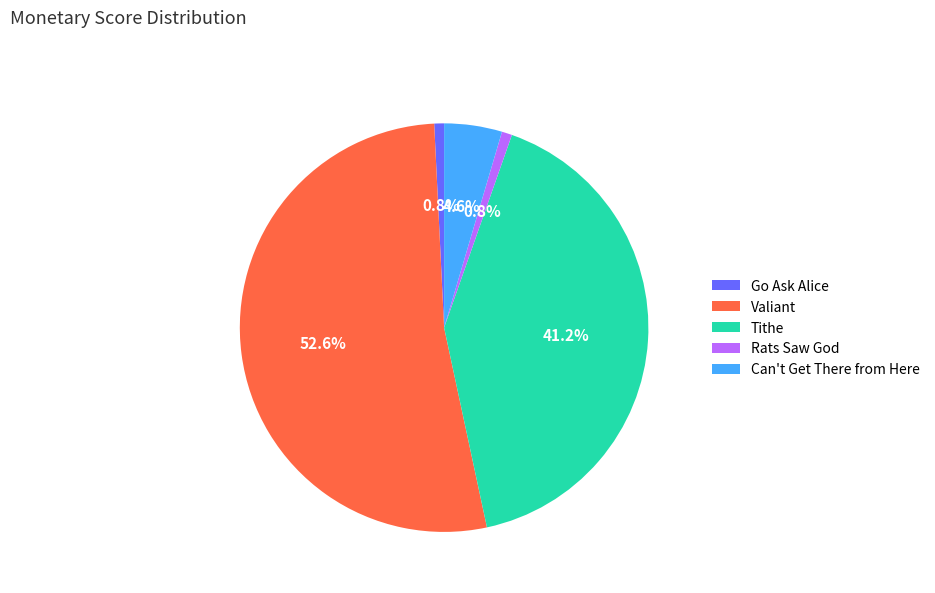

Do Valiant and Rats Saw God together represent more than half of the pie?

Yes